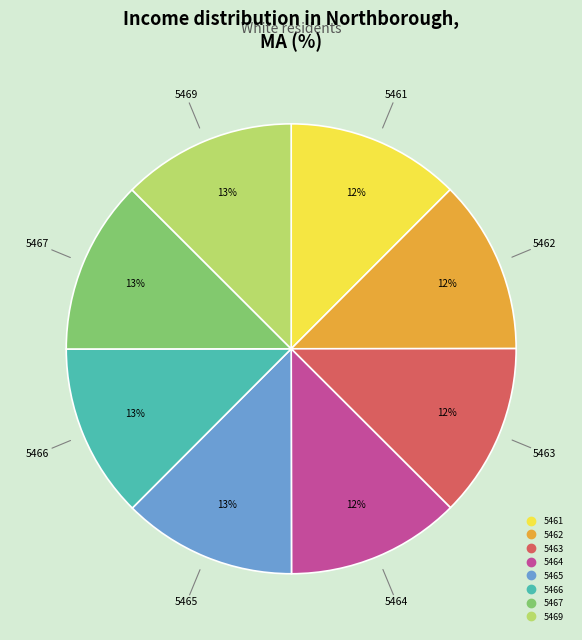

Is there a majority slice in this chart?

No